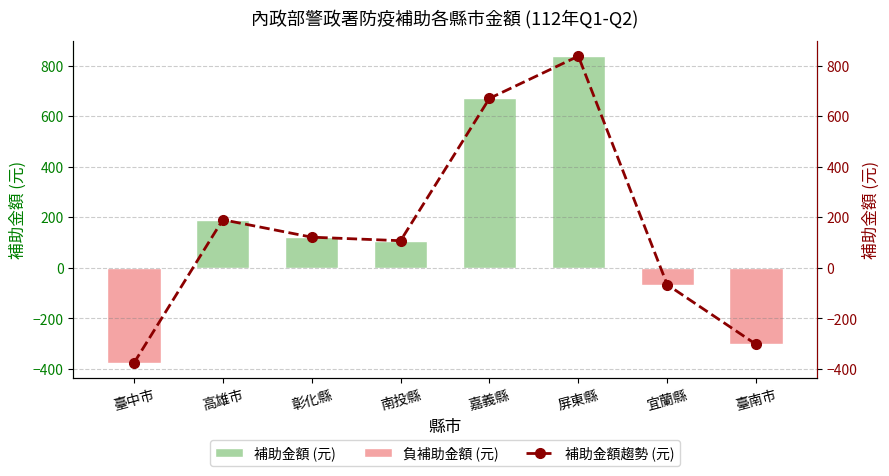

Reading right to left, what are all the values shown in this chart?

補助金額 (元): -303	-67	837	670	107	121	190	-377
補助金額趨勢 (元): -303	-67	837	670	107	121	190	-377